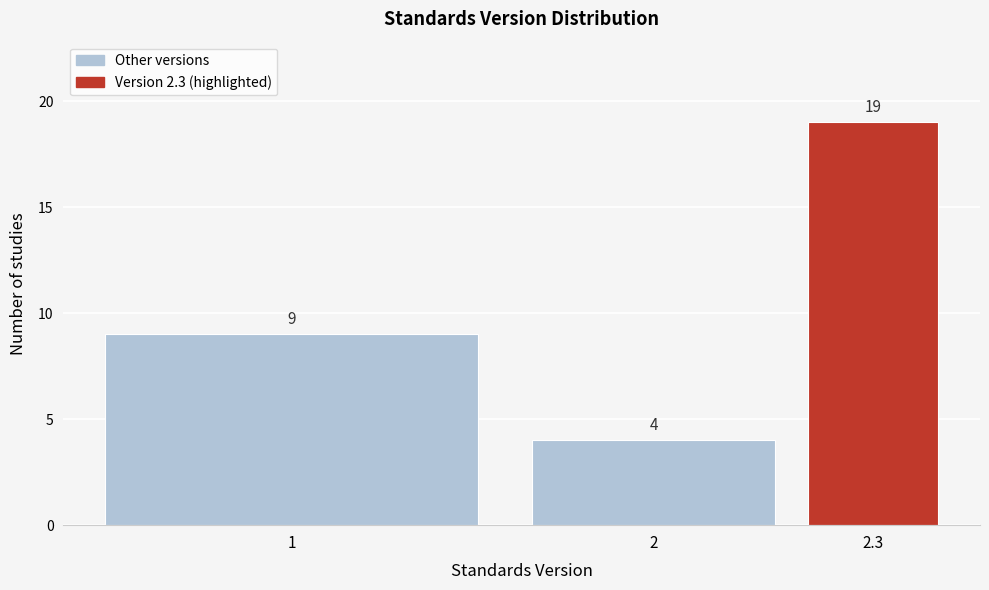

Reading left to right, list all the values displayed in this chart.

9	4	19